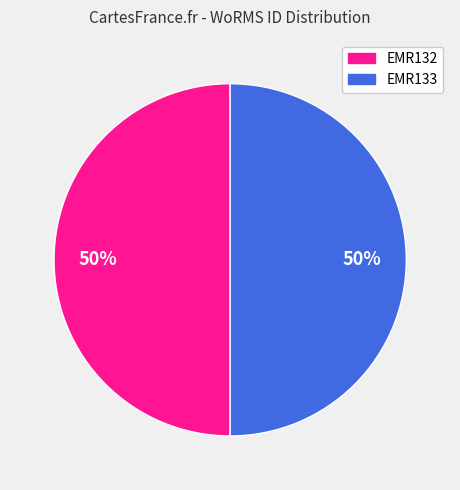

To the nearest percent, what portion does EMR133 represent?

50%